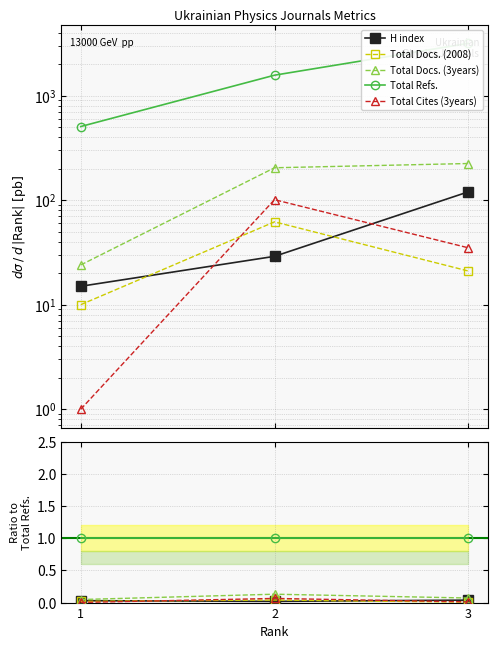

Count the number of data series in this chart.

5